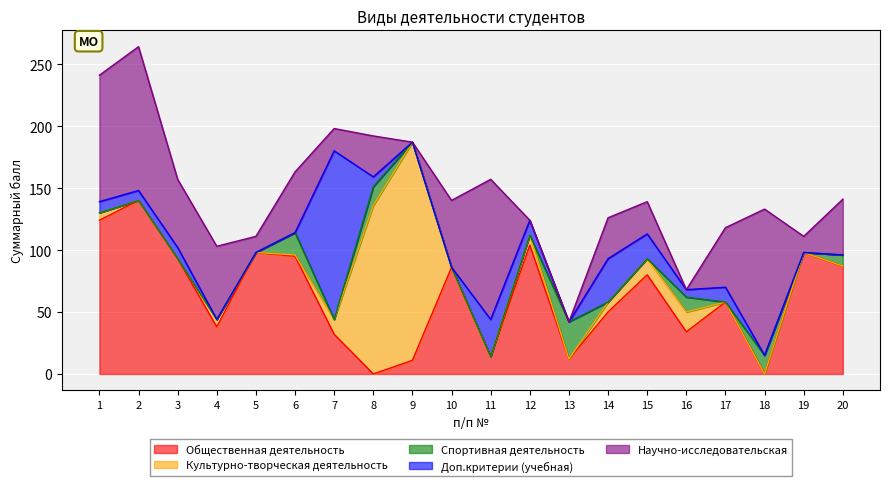

What is the spread (max minus min) of values at 9?

176